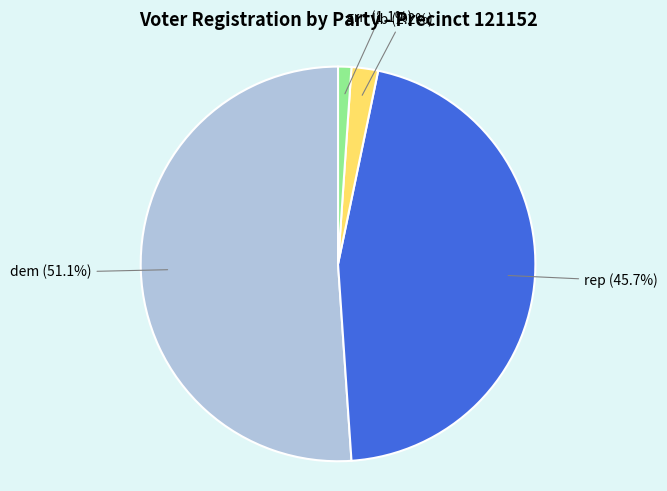

Is there any slice that represents more than half of the pie?

Yes